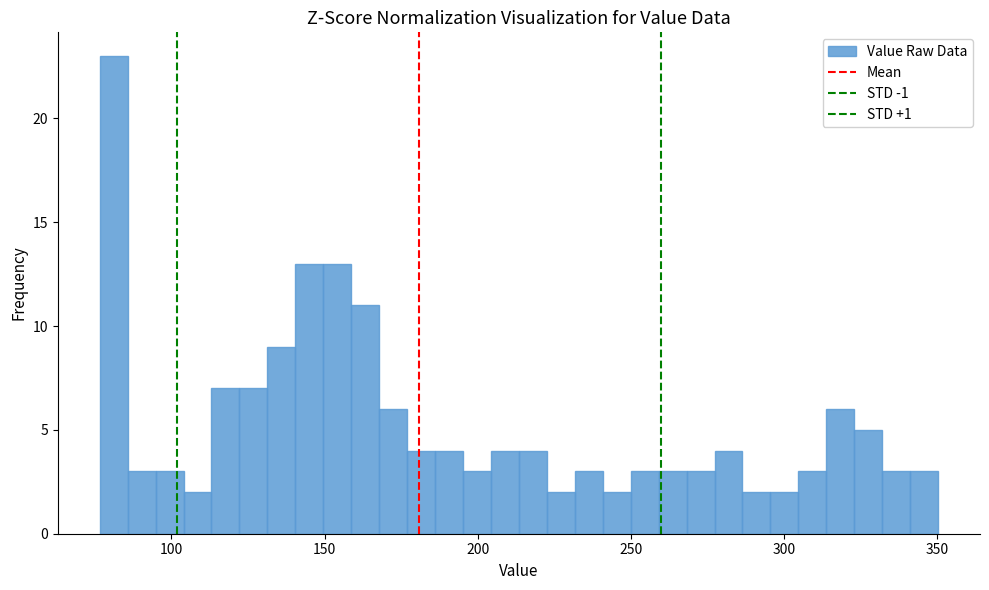

Read against the x-axis, roughly where is the centre of the tallest bar?

80